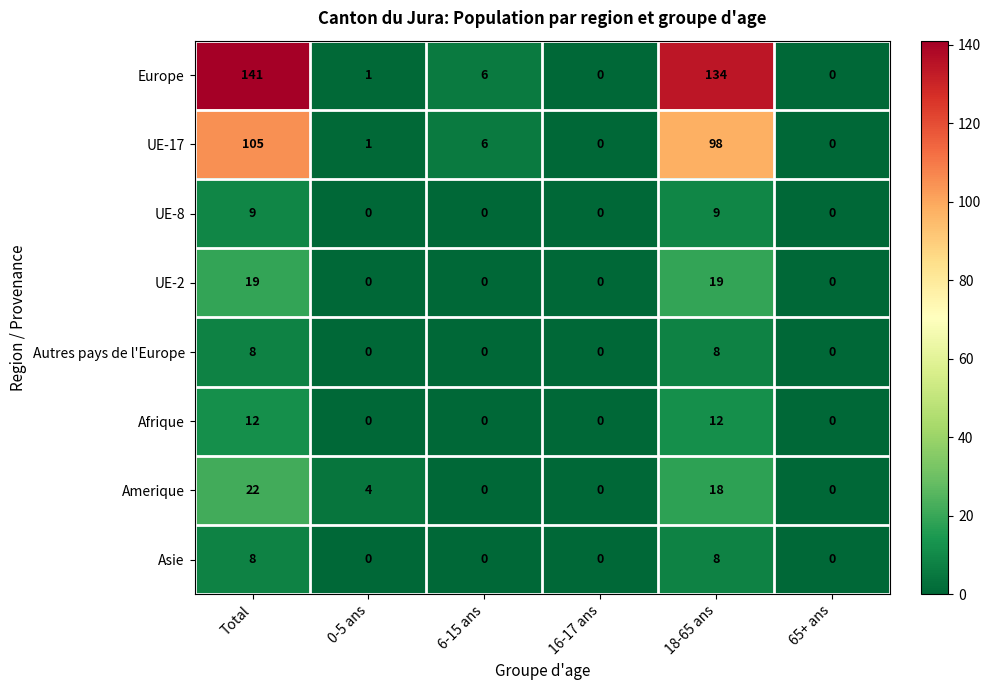

Where is UE-17 nearest to the value 52?

6-15 ans